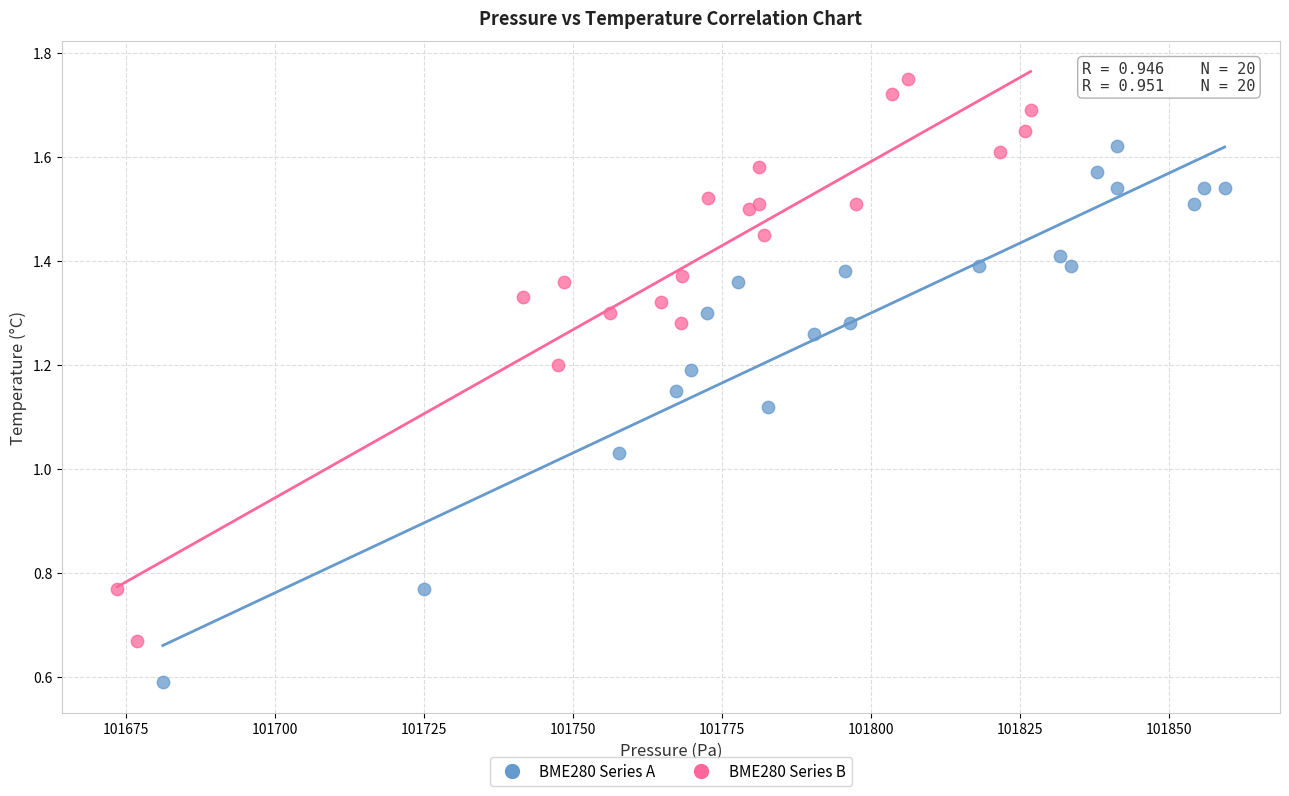

Which series contains the lowest Y value?

BME280 Series A